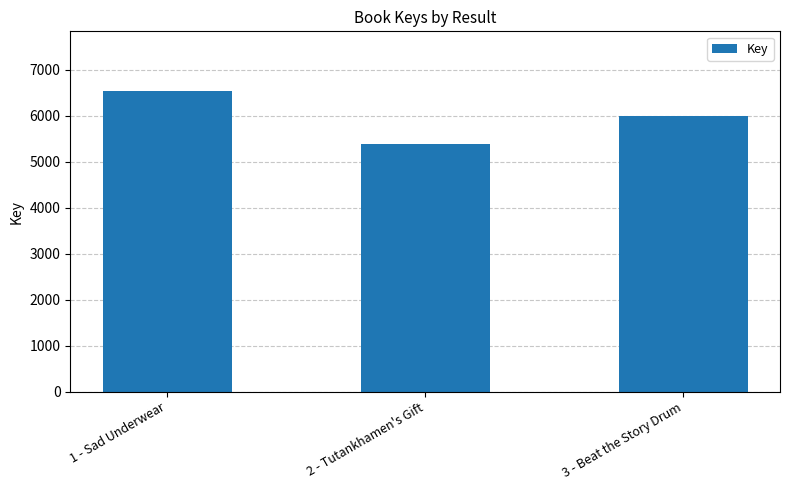

What is the sum of the values at 2 - Tutankhamen's Gift and 1 - Sad Underwear?

11907